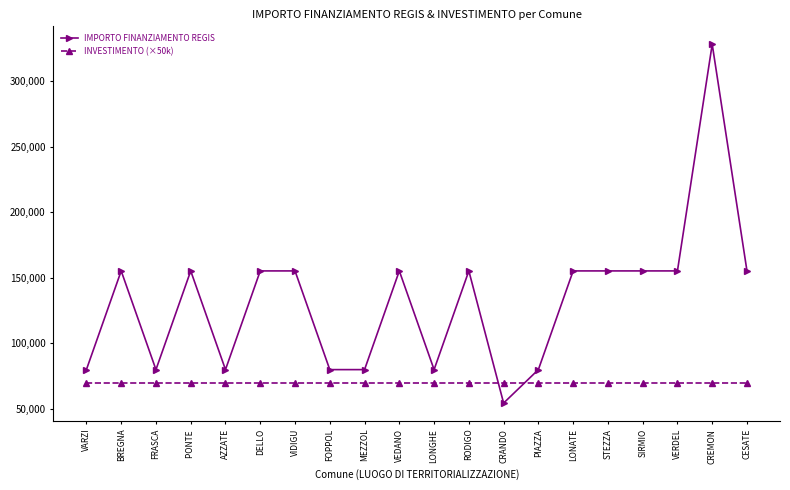

What is the difference between the highest and lowest values at VERDEL?

85234